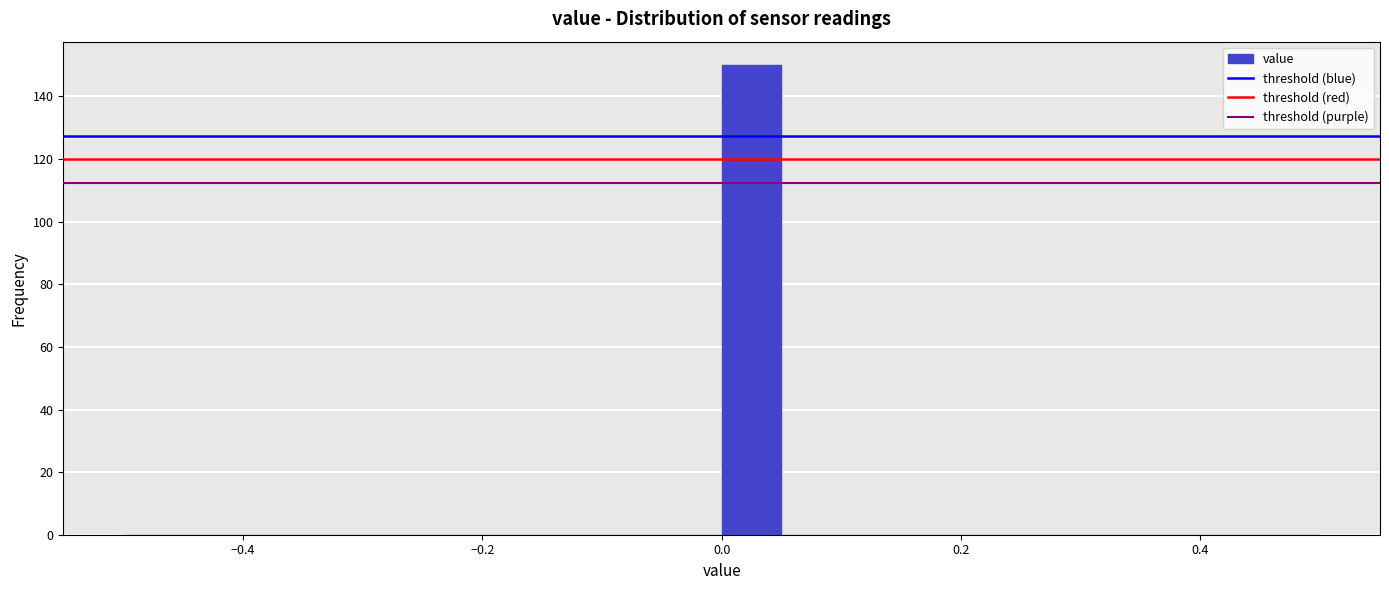

Around what value on the x-axis is the tallest bar? Give the approximate position of its centre, as read against the axis.

0.02